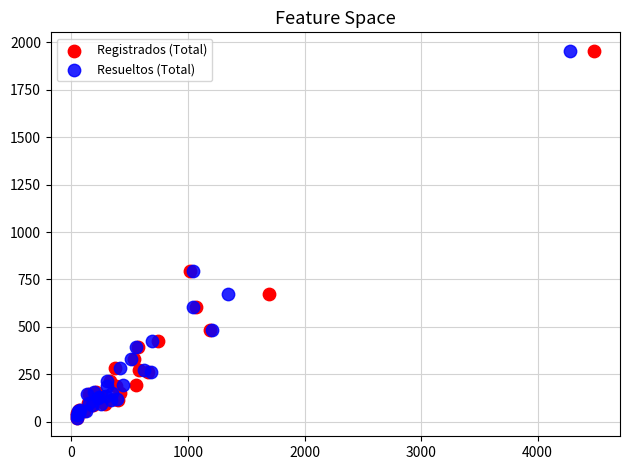

What are all the series names shown in the legend?

Registrados (Total), Resueltos (Total)